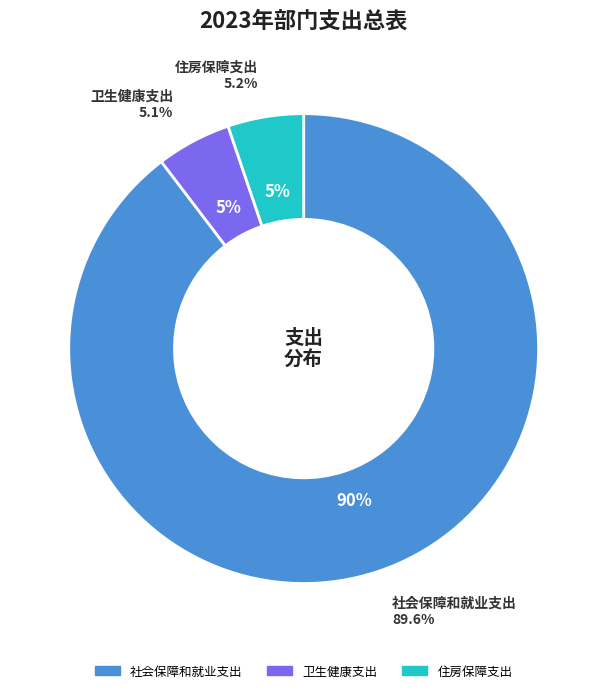

To the nearest percent, what is the combined percentage of 卫生健康支出 and 住房保障支出?

10%